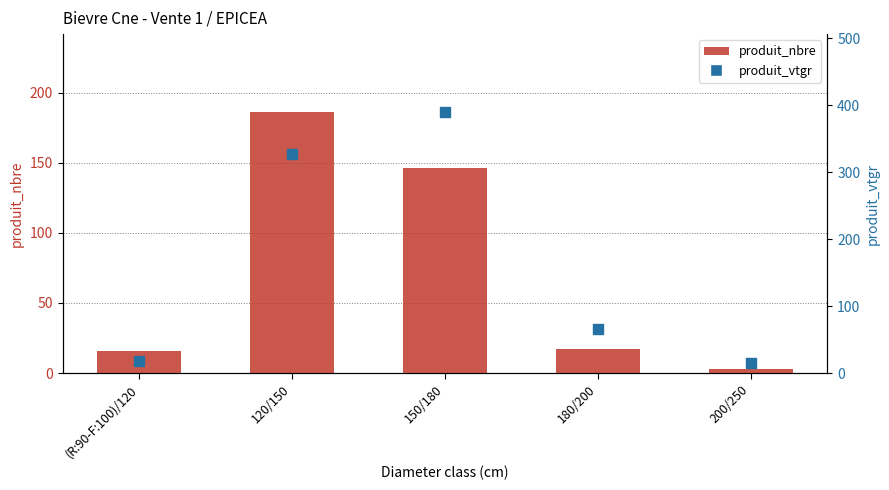

At how many categories does at least one series exceed 148?

2